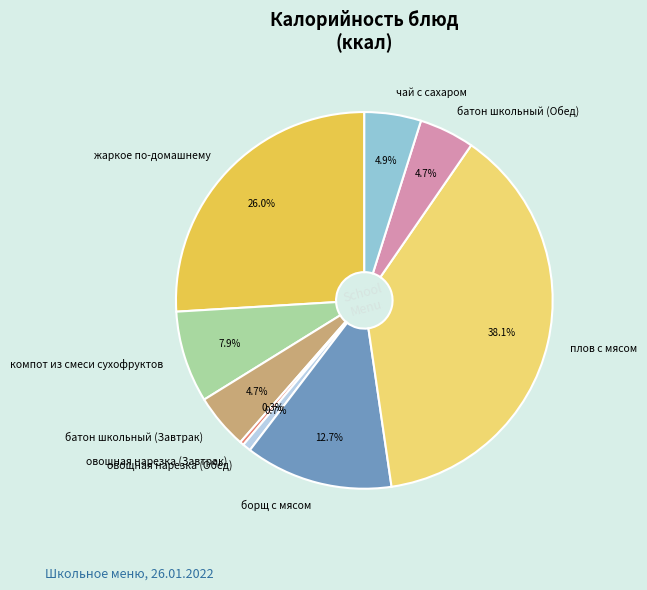

Which slice is the largest?

плов с мясом